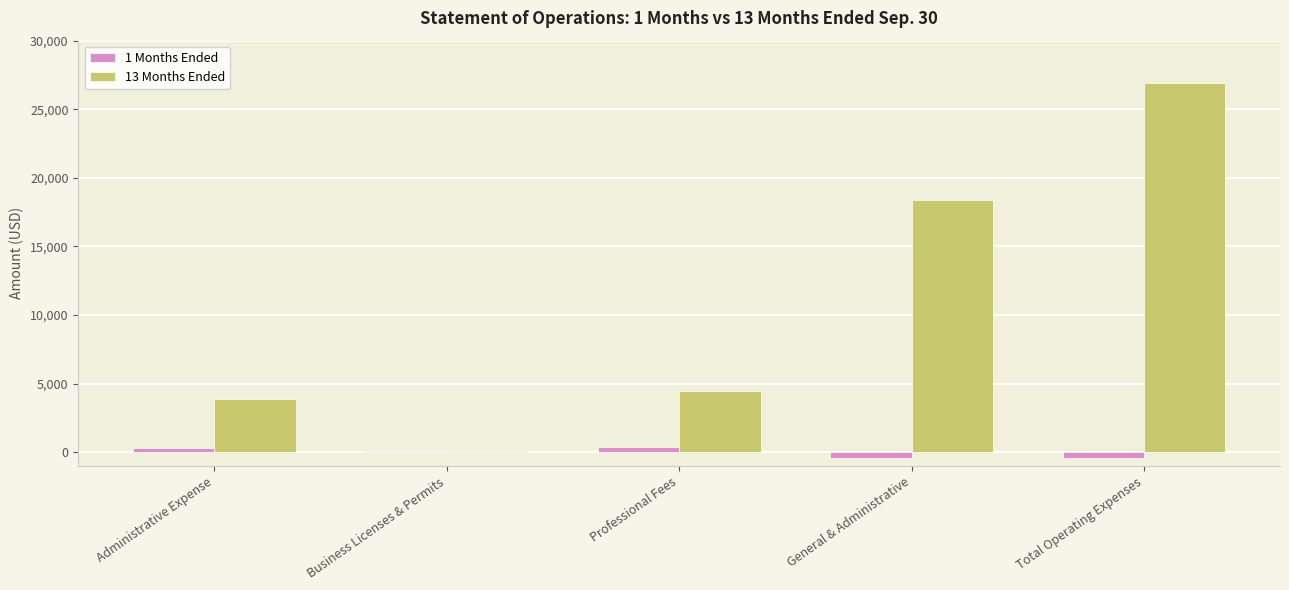

What is the sum of the 13 Months Ended values at General & Administrative and Total Operating Expenses?

45317